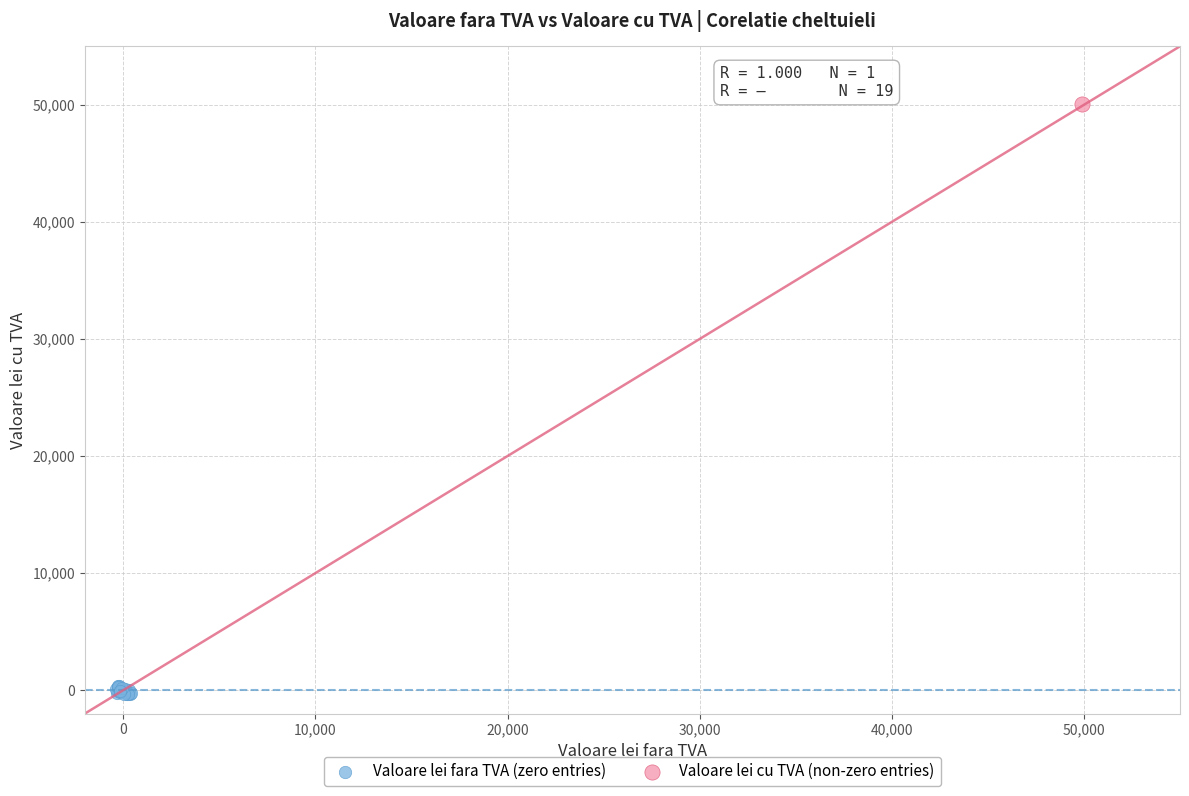

What are all the series names shown in the legend?

Valoare lei fara TVA (zero entries), Valoare lei cu TVA (non-zero entries)